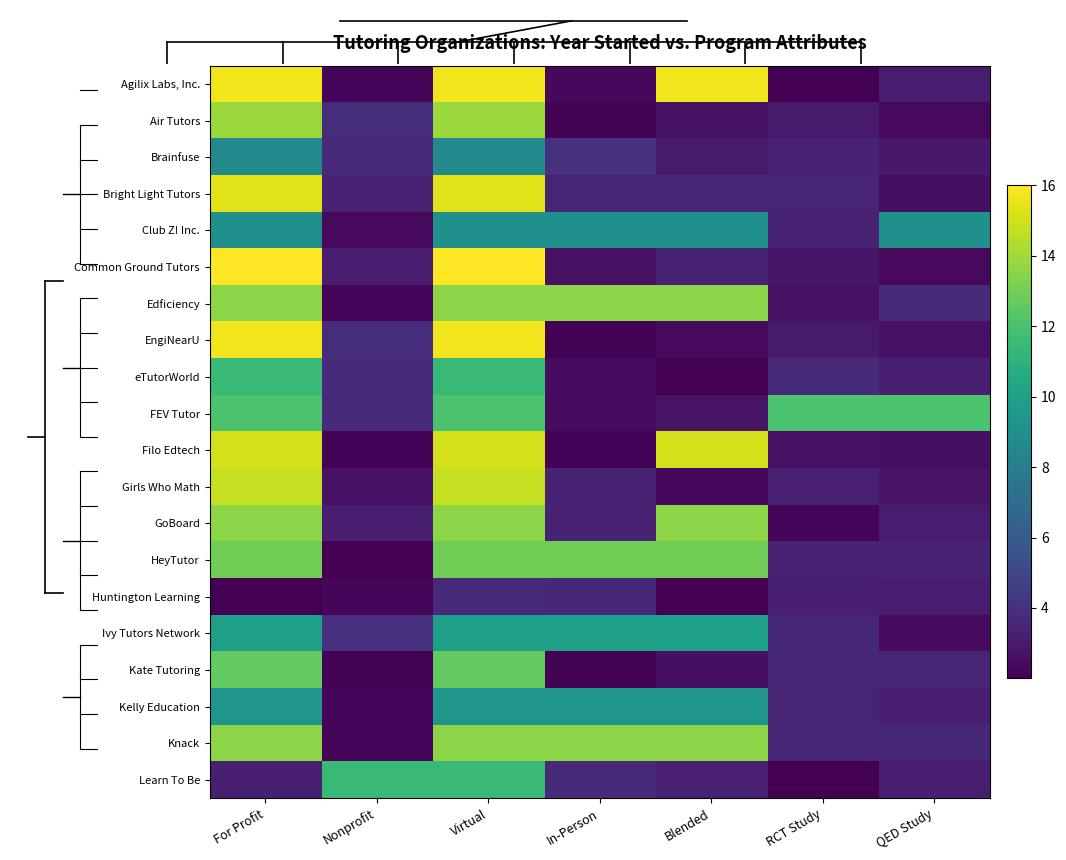

At which category does the chart reach its minimum across all series?

For Profit